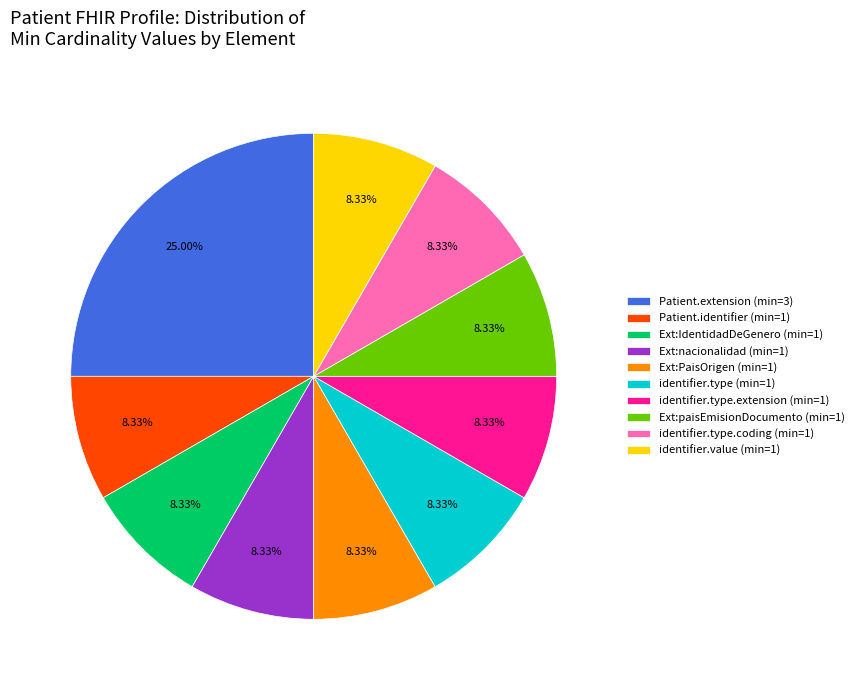

Is the sum of Ext:PaisOrigen (min=1) and Ext:nacionalidad (min=1) greater than half?

No